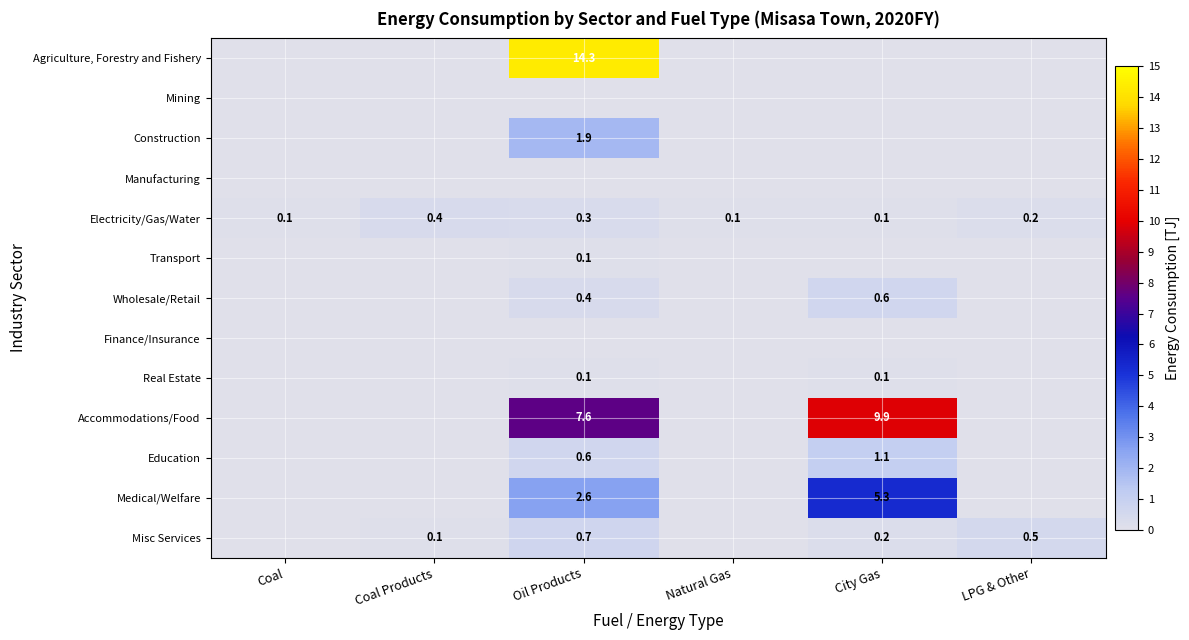

The value of Medical/Welfare at Oil Products is 1.4. True or false?

False